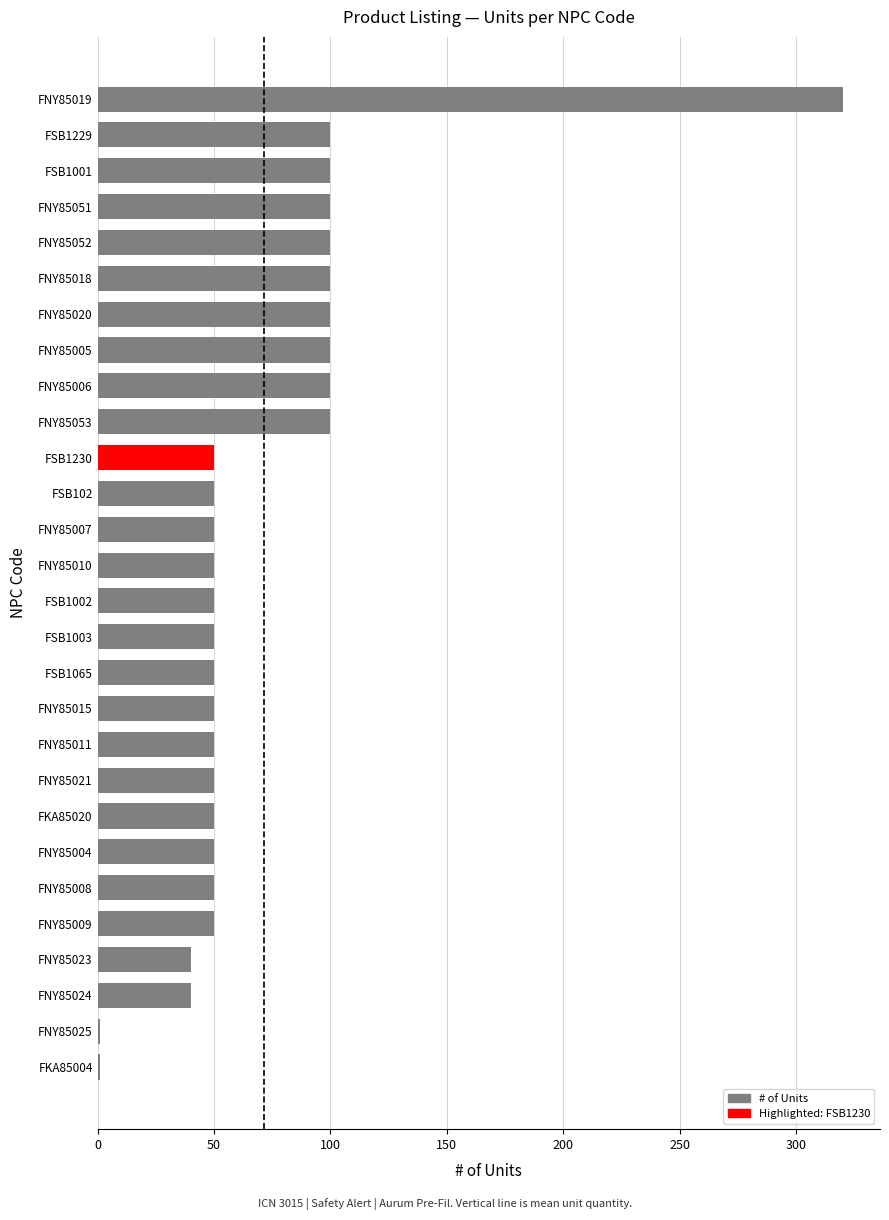

Which category has the highest value across all series?

FNY85019